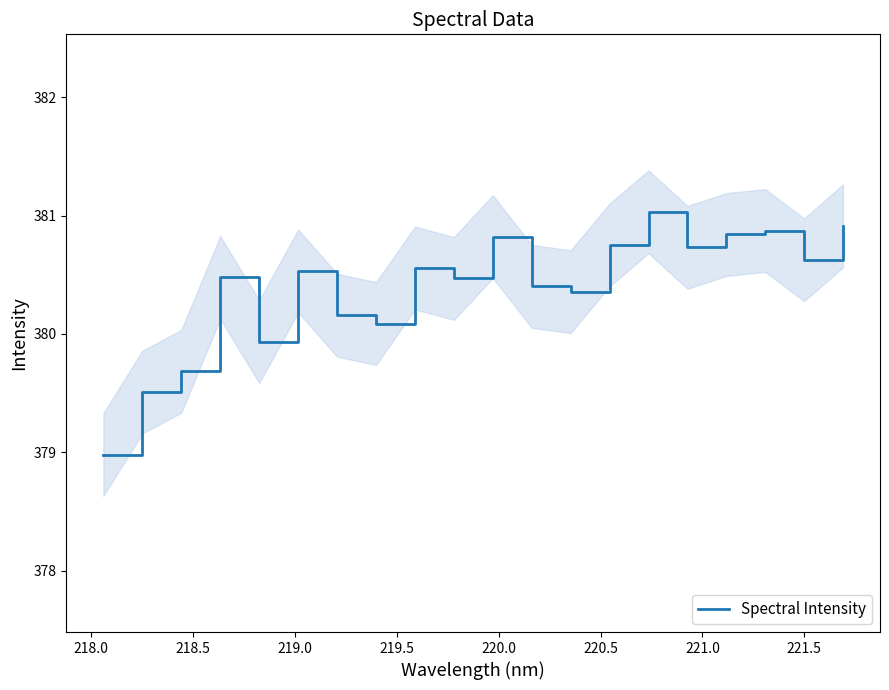

How many interior local valleys (lower than both neighbors) does the data have?

6